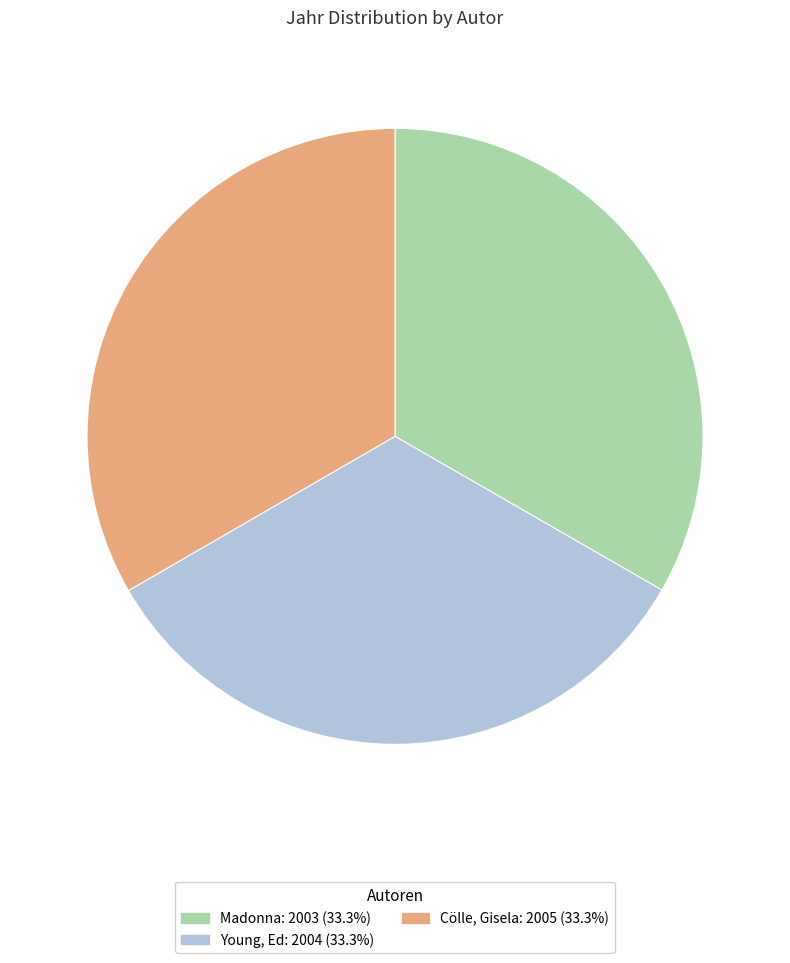

Is Madonna the majority of the pie?

No